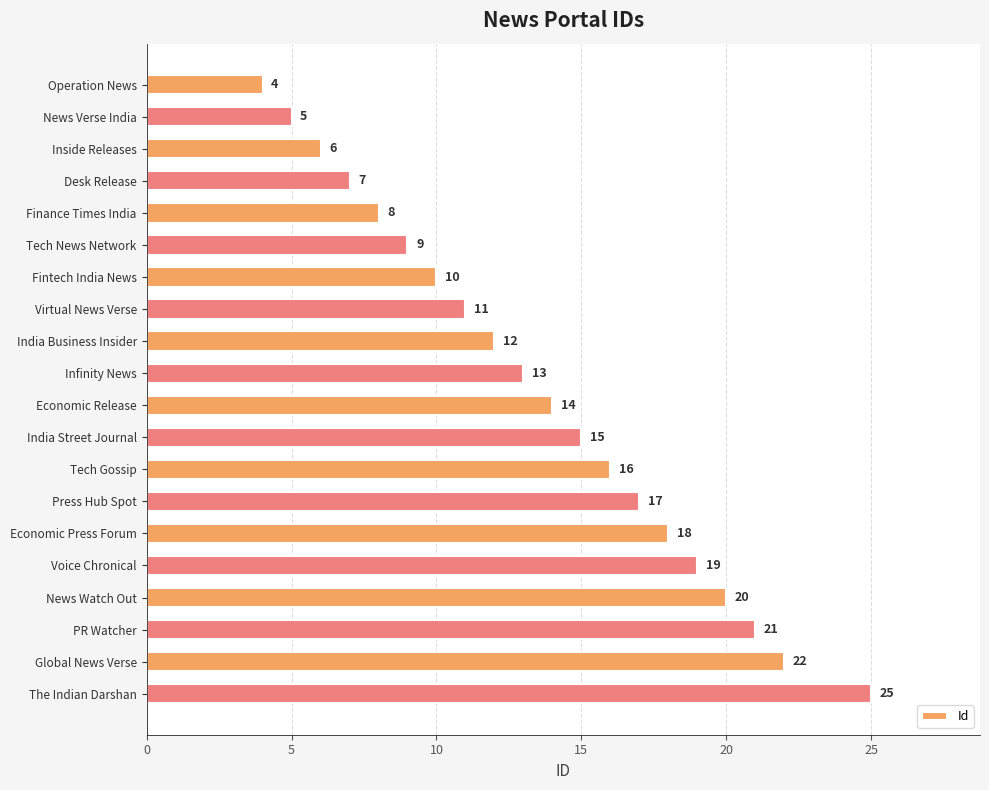

List the labels in order of value, largest first.

The Indian Darshan, Global News Verse, PR Watcher, News Watch Out, Voice Chronical, Economic Press Forum, Press Hub Spot, Tech Gossip, India Street Journal, Economic Release, Infinity News, India Business Insider, Virtual News Verse, Fintech India News, Tech News Network, Finance Times India, Desk Release, Inside Releases, News Verse India, Operation News